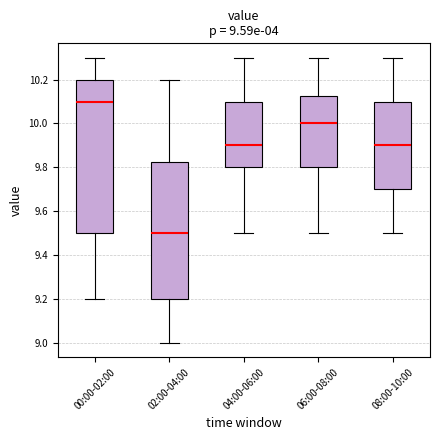

Which box's median line is the highest?

00:00-02:00